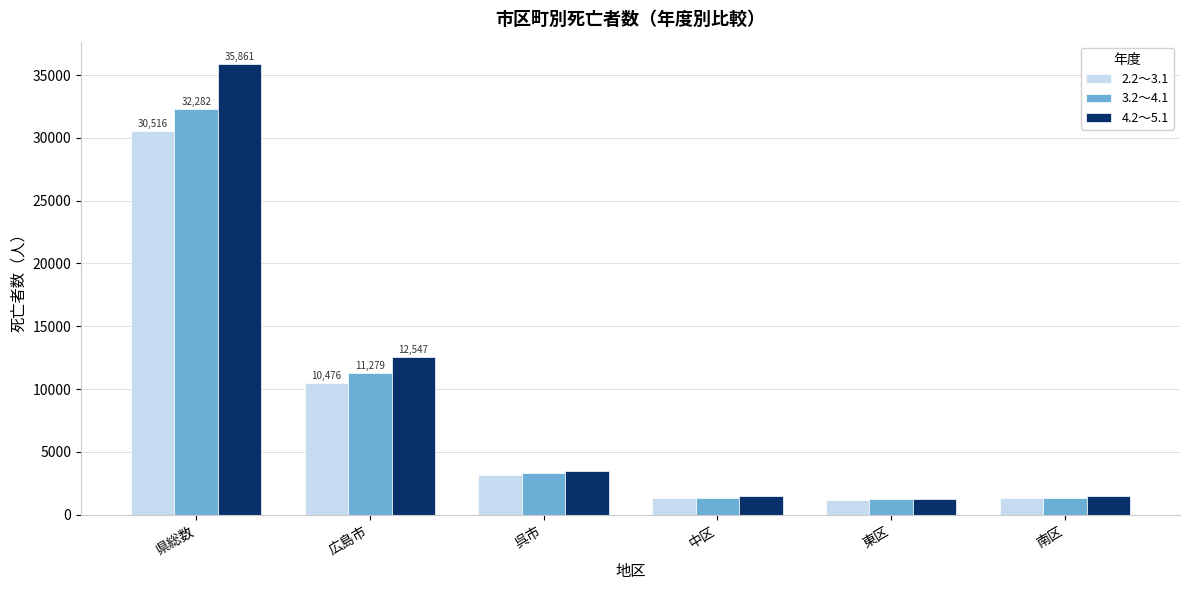

Which series has the widest spread of values?

4.2～5.1